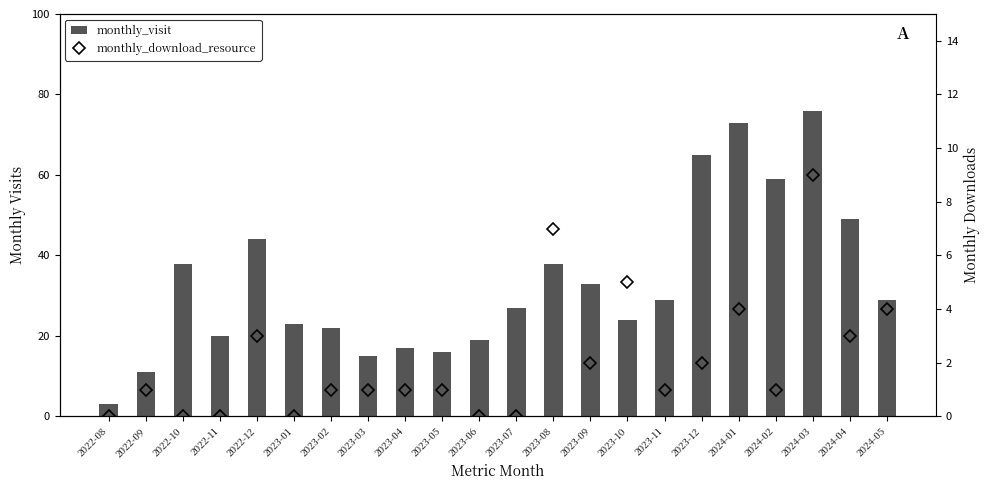

What is the sum of the monthly_visit values at 2023-05 and 2022-10?

54